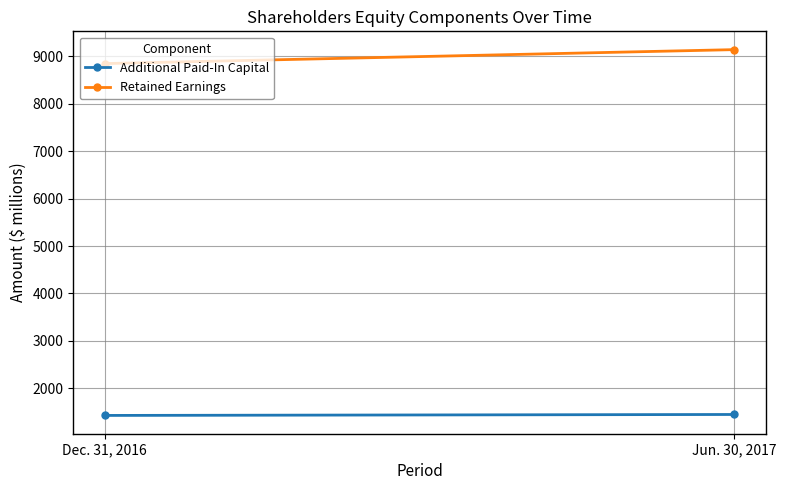

Reading left to right, list all the values displayed in this chart.

Additional Paid-In Capital: 1432	1452
Retained Earnings: 8842	9136